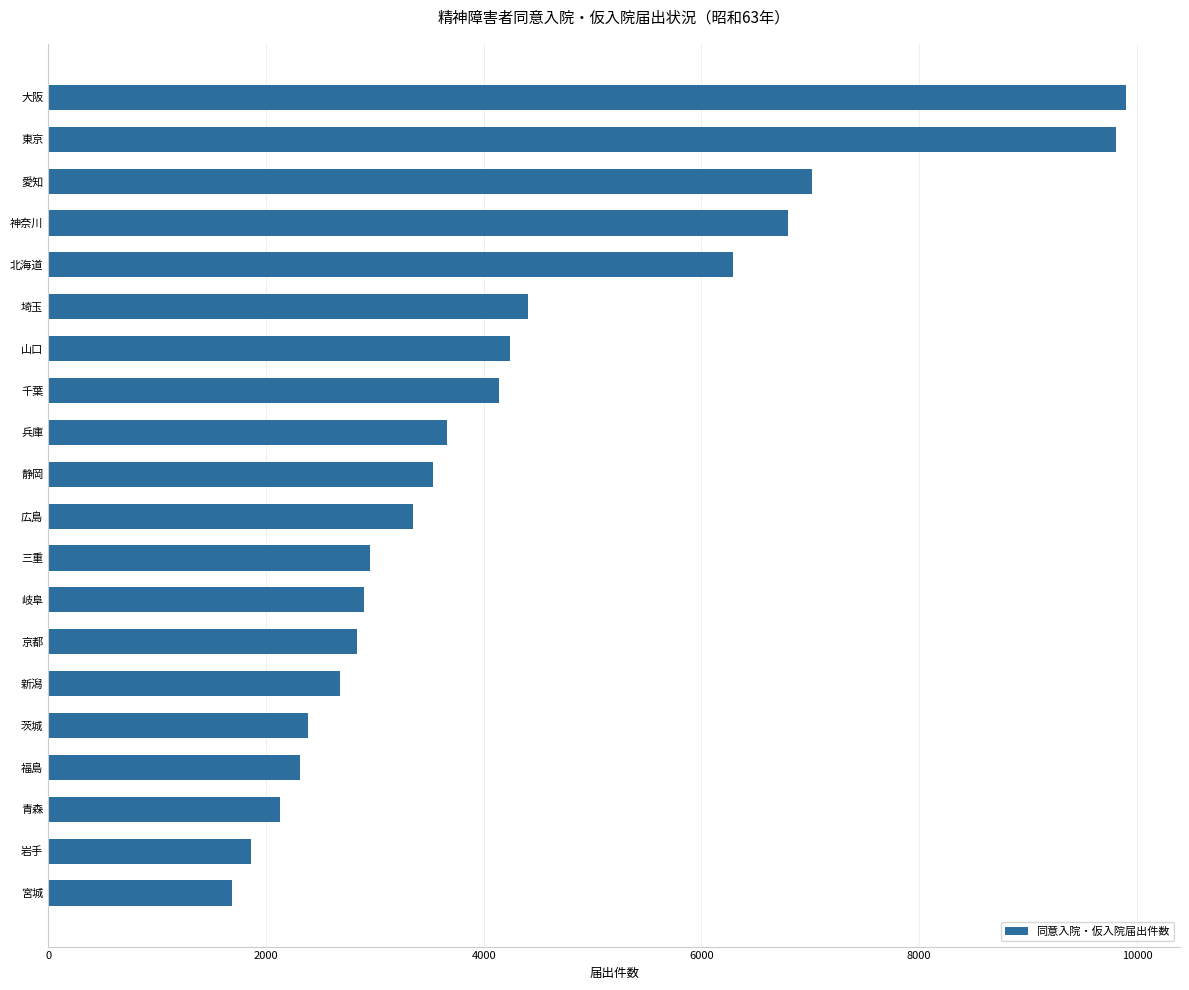

Is it true that the value at 新潟 is 3747?

False